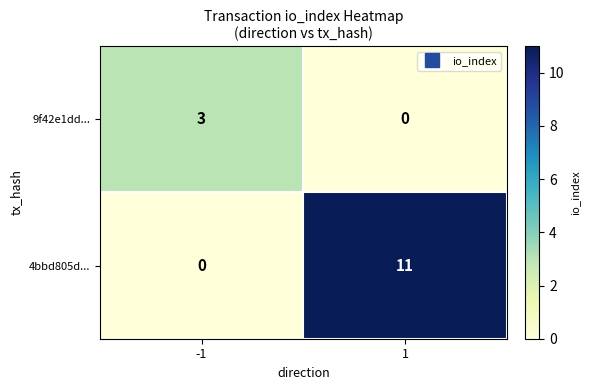

How many categories are shown in the chart?

2